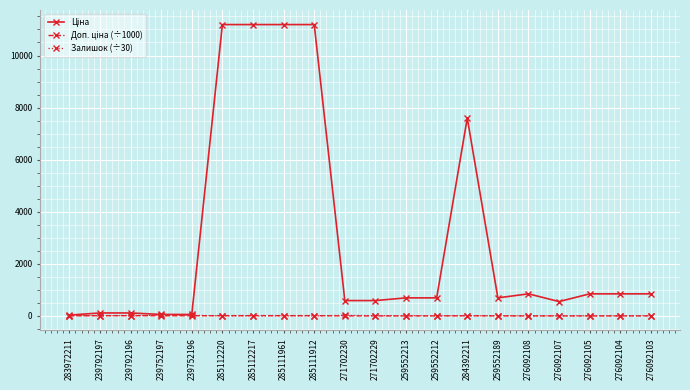

At how many categories does at least one series exceed 8618?

4